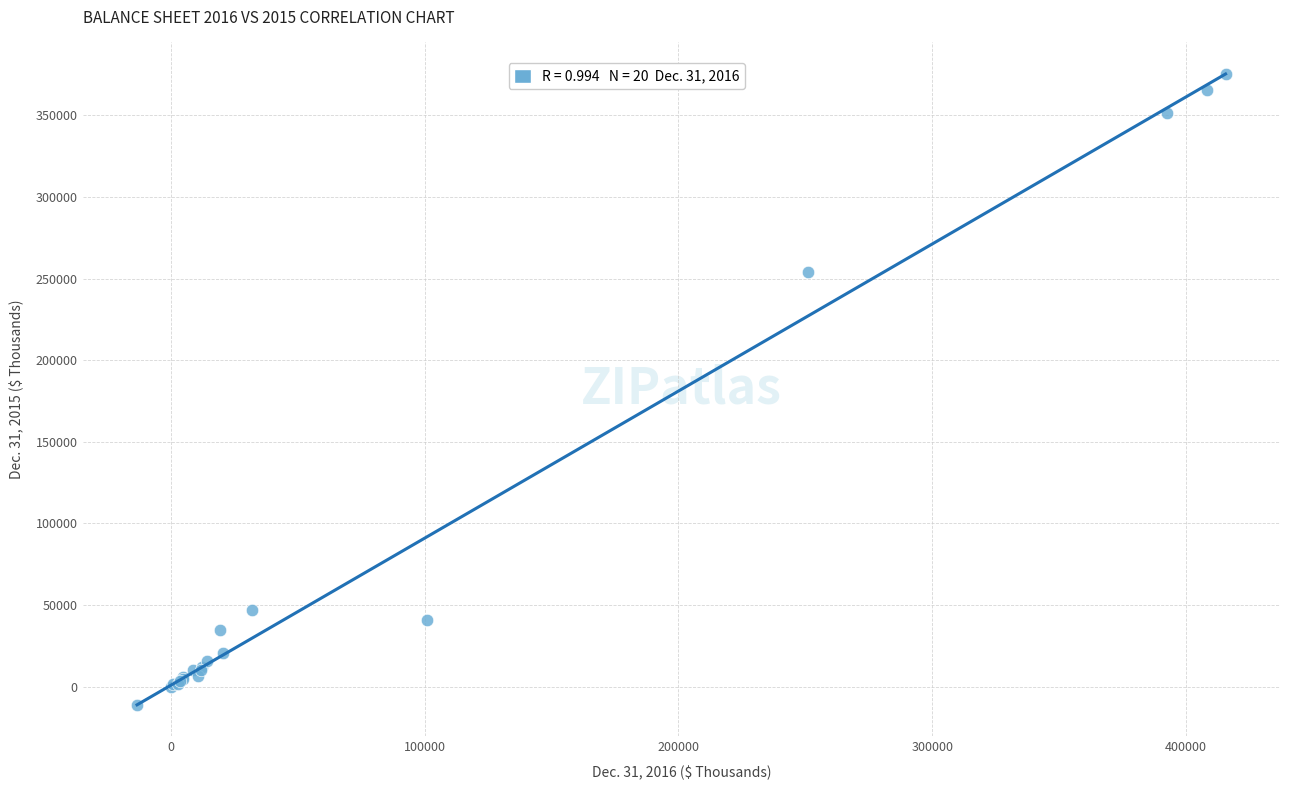

What Y value in the scatter plot is closest to 182135?

253848